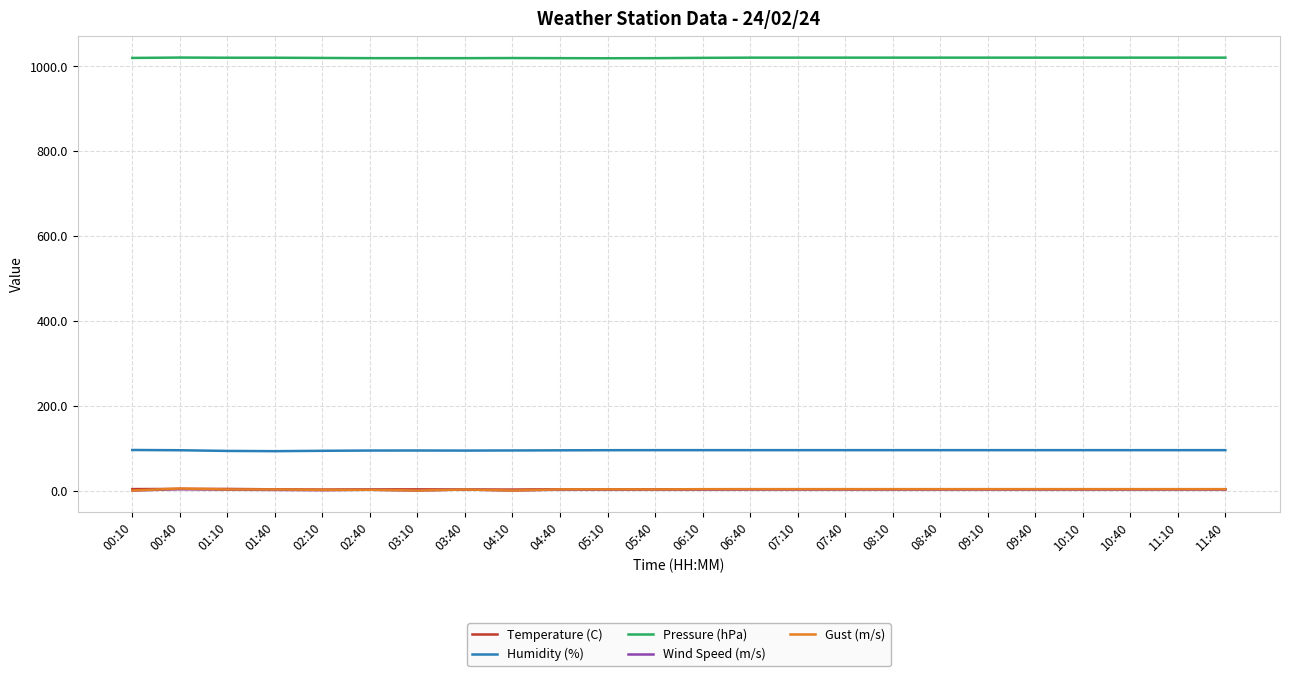

What is the maximum value for Pressure (hPa)?

1020.8